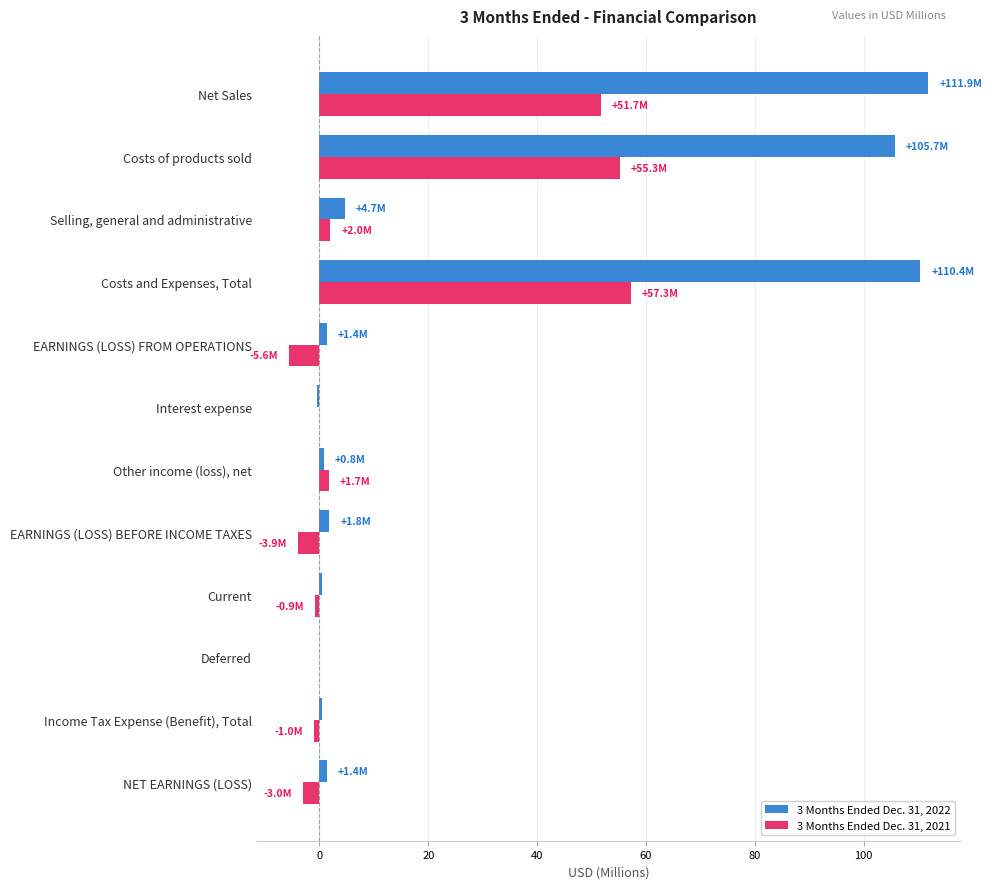

Is the value of 3 Months Ended Dec. 31, 2022 at NET EARNINGS (LOSS) greater than the value of 3 Months Ended Dec. 31, 2021 at EARNINGS (LOSS) BEFORE INCOME TAXES?

Yes